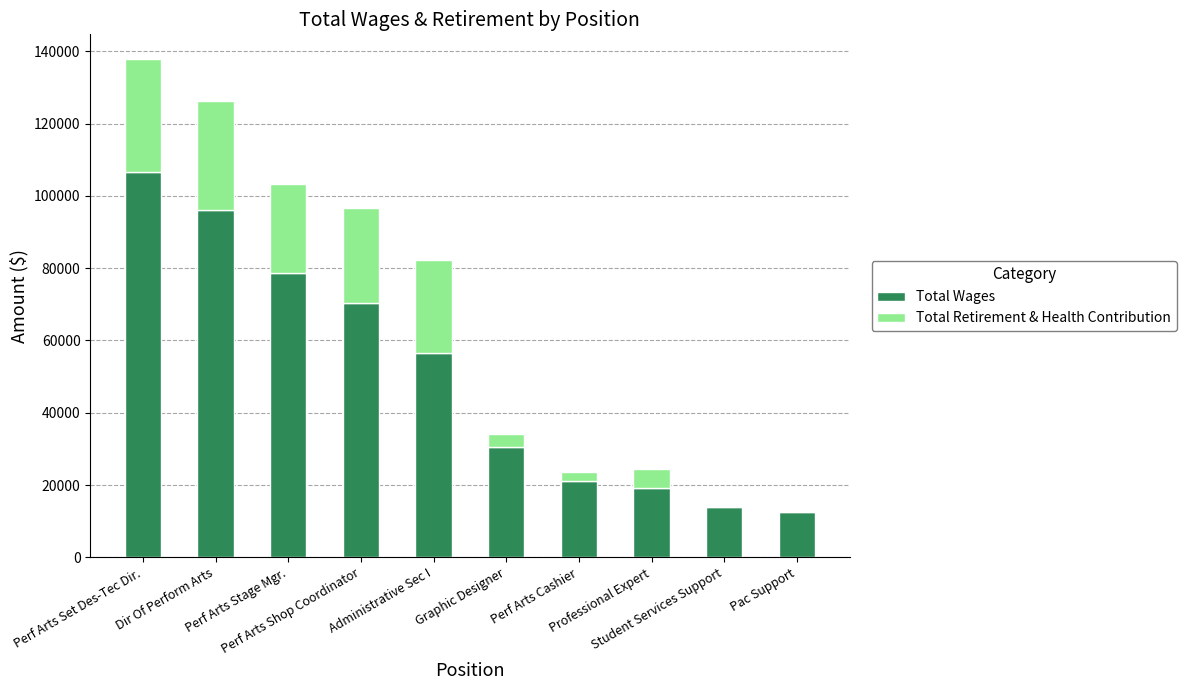

Is it true that Total Wages equals 12634 at Pac Support?

True